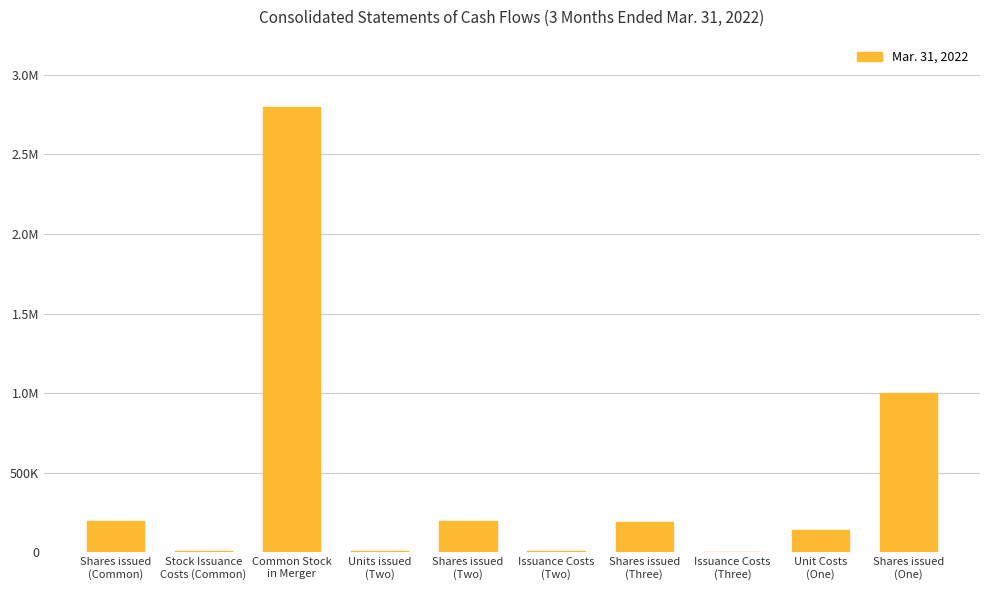

What is the label of the 4th bar from the left?

Units issued
(Two)